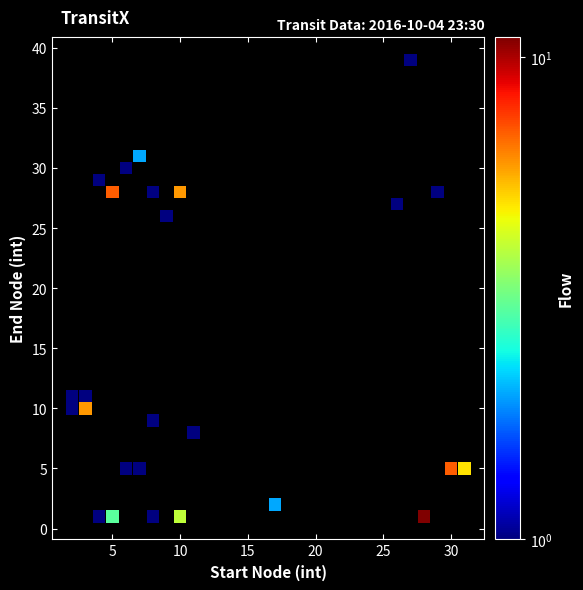

What Y value in the scatter plot is closest to 20?

26